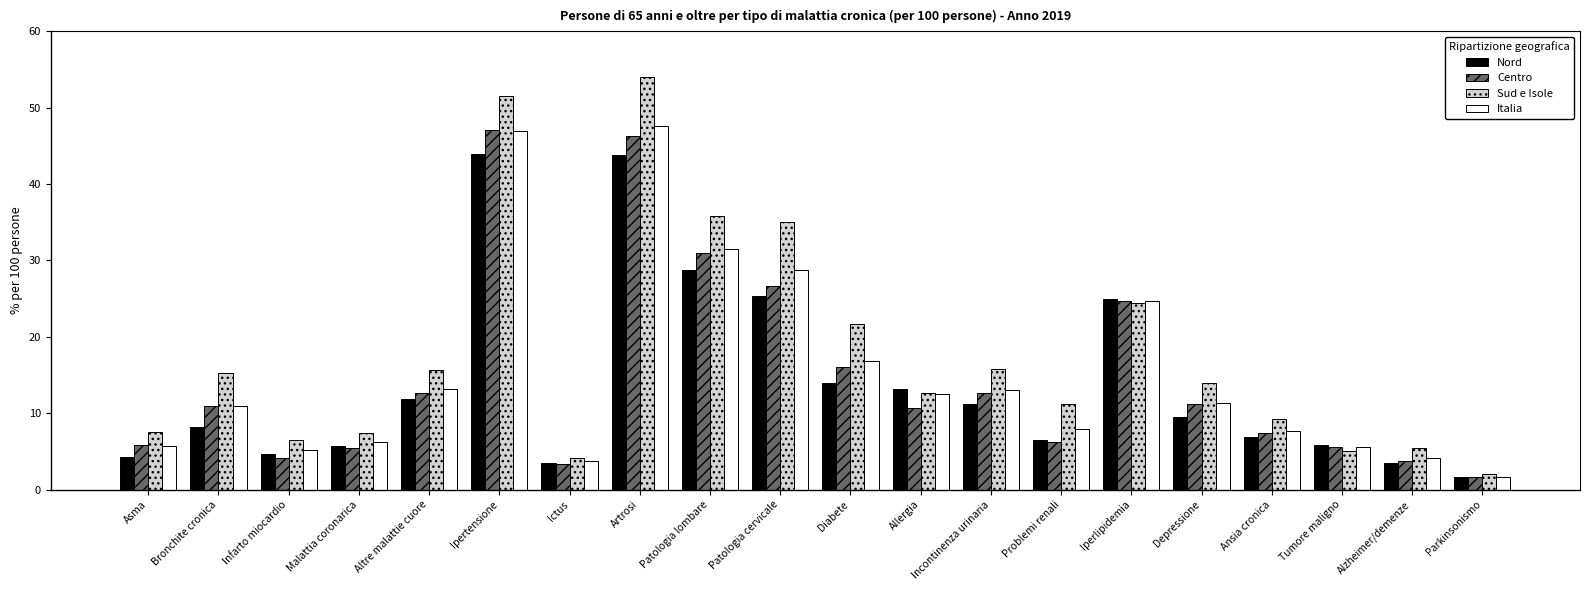

Are the bars grouped side by side (vs. stacked)?

Yes